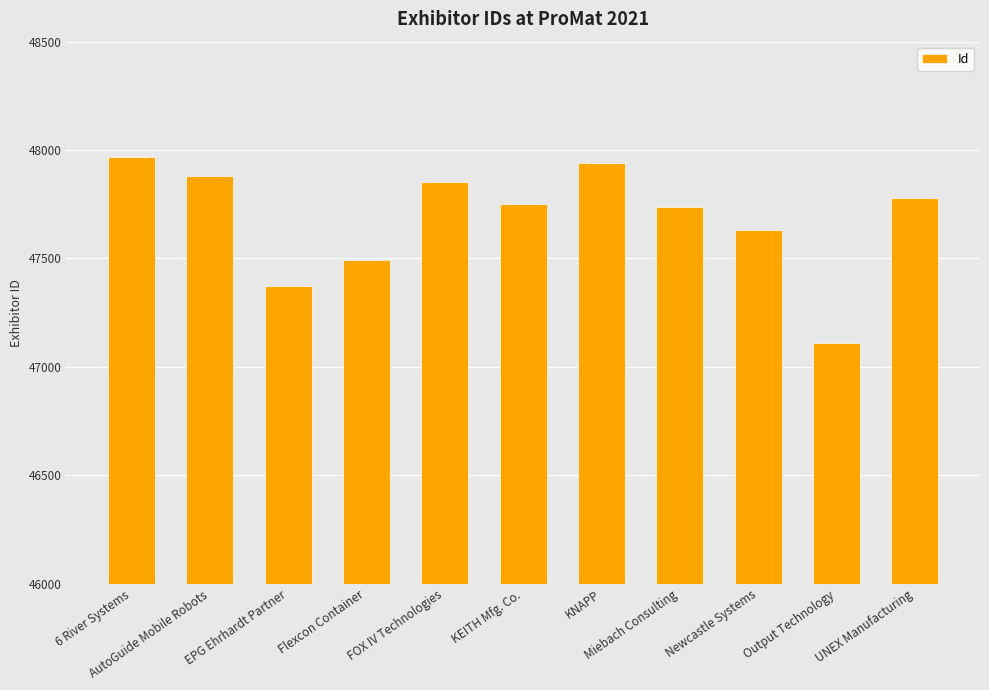

Between Newcastle Systems and UNEX Manufacturing, which is larger?

UNEX Manufacturing